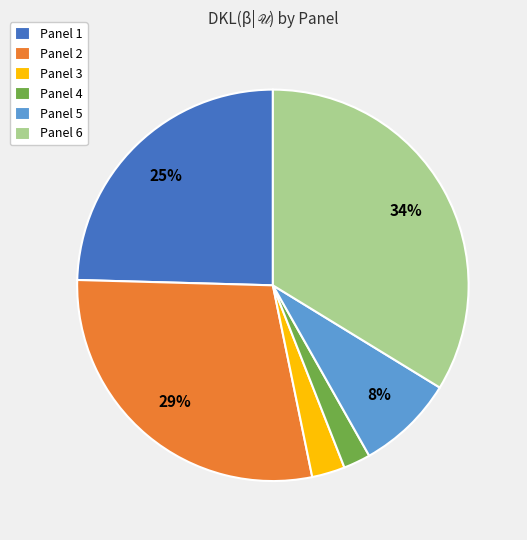

What is the largest slice in the pie chart?

Panel 6